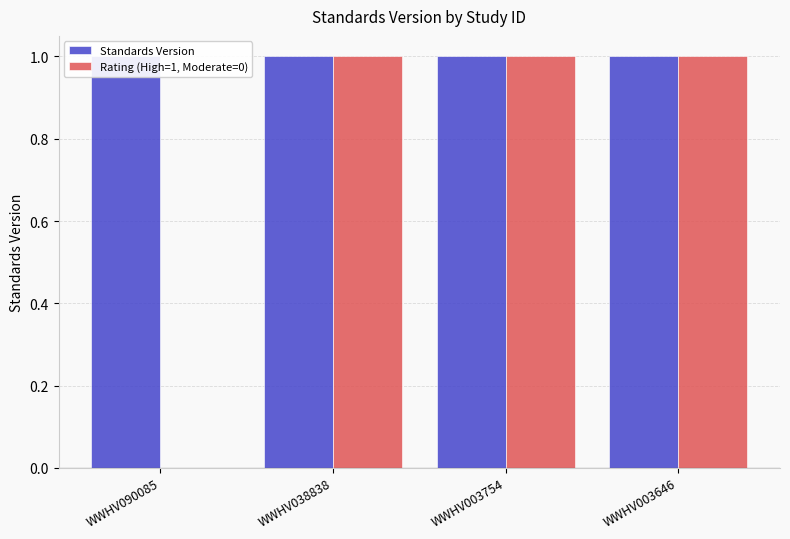

Reading left to right, transcribe all the data shown in this chart.

Standards Version: 1	1	1	1
Rating (High=1, Moderate=0): 0	1	1	1